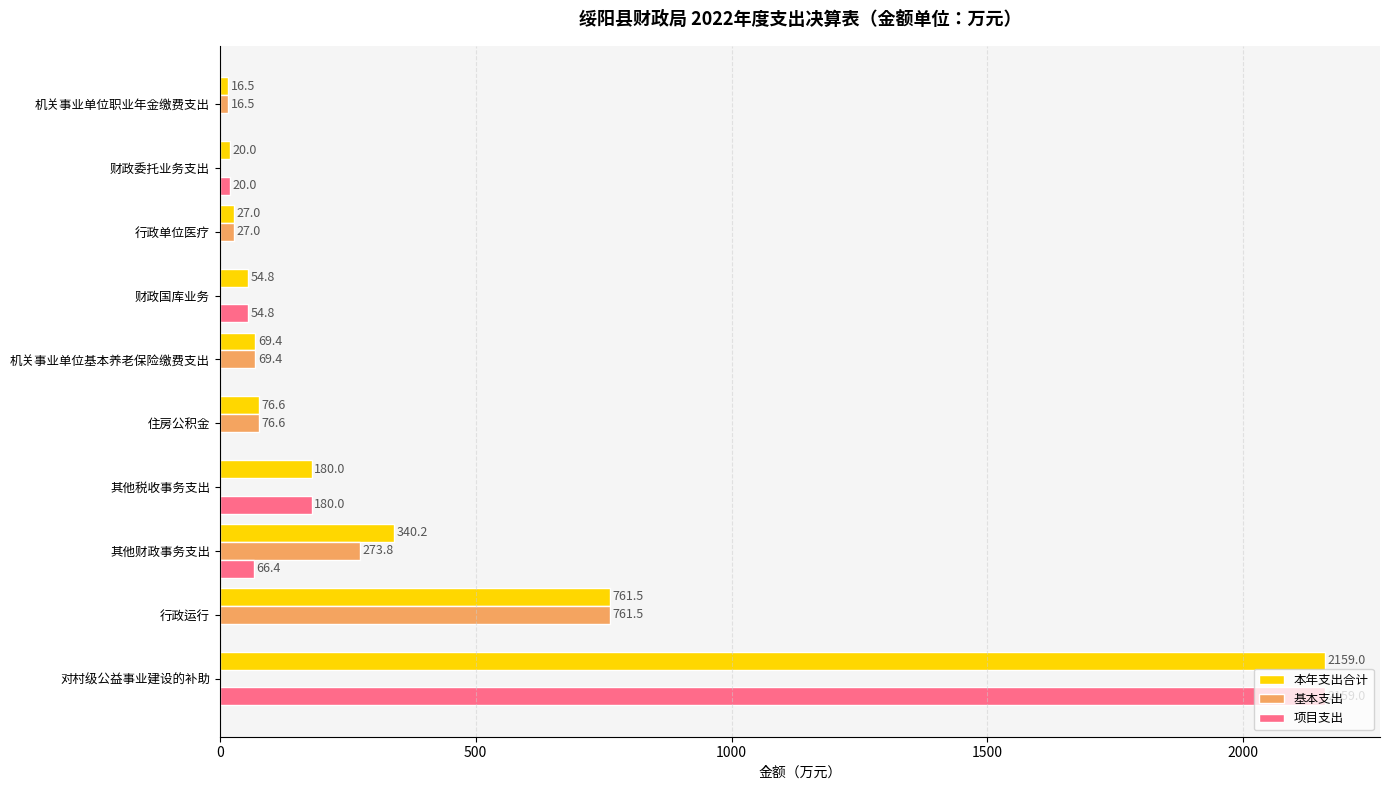

Which series has the largest total across all categories?

本年支出合计